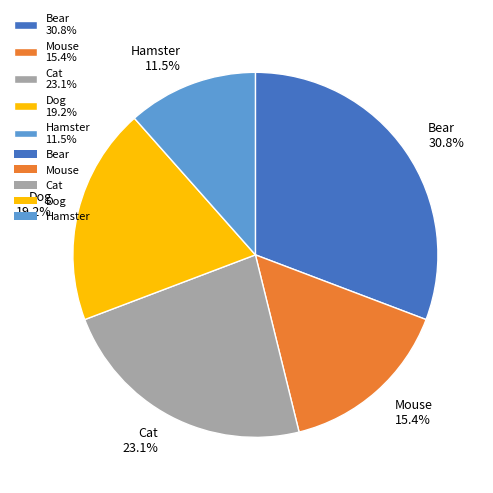

To the nearest percent, what is the combined percentage of Dog and Cat?

42%